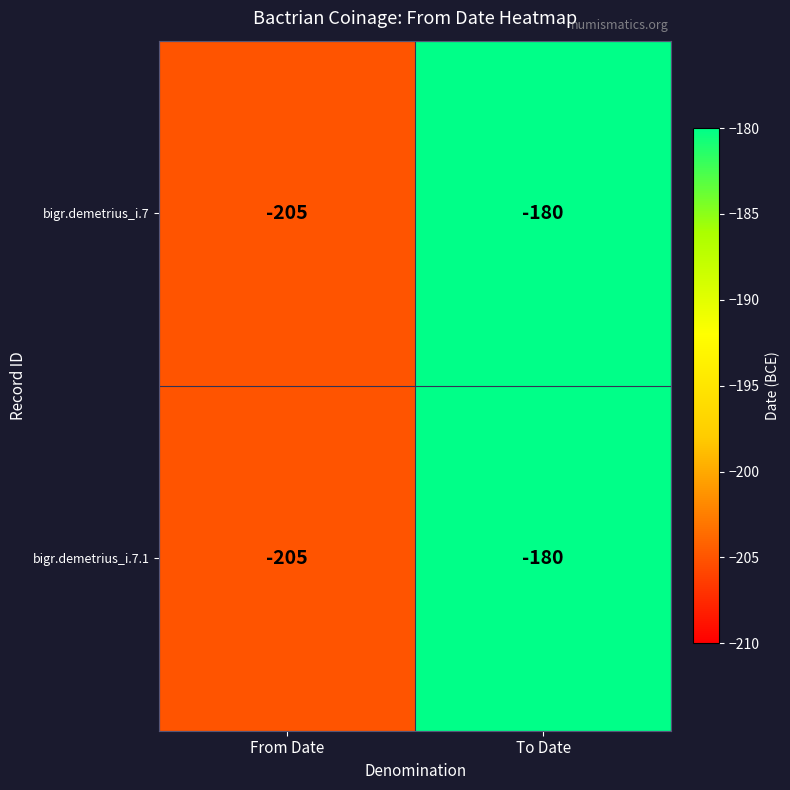

What is the smallest value displayed?

-205